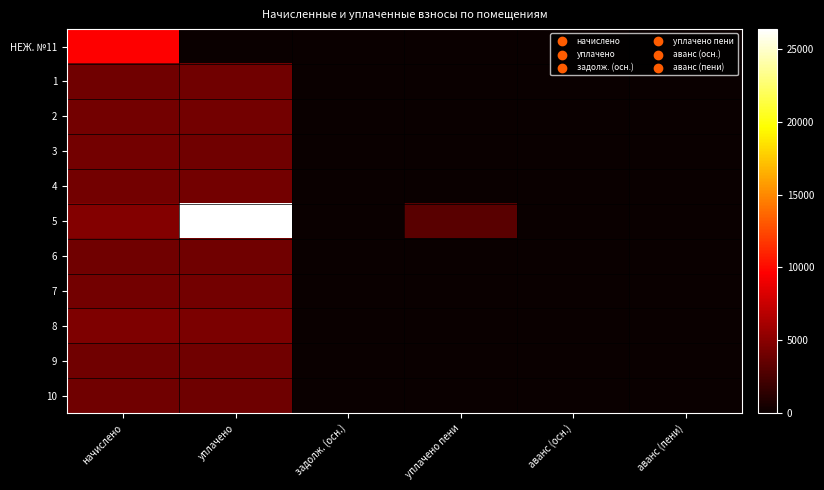

How many data points does each series have?

6